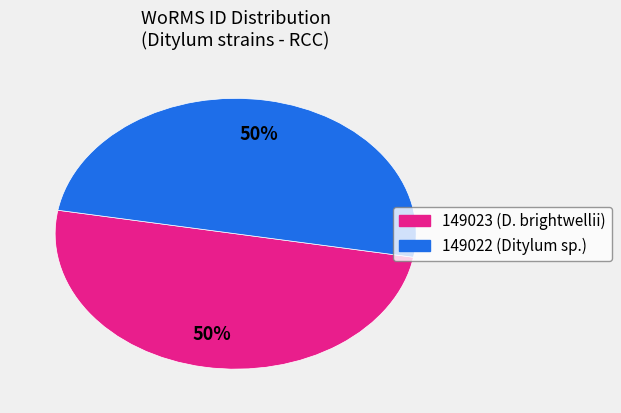

Count the number of slices in the pie.

2